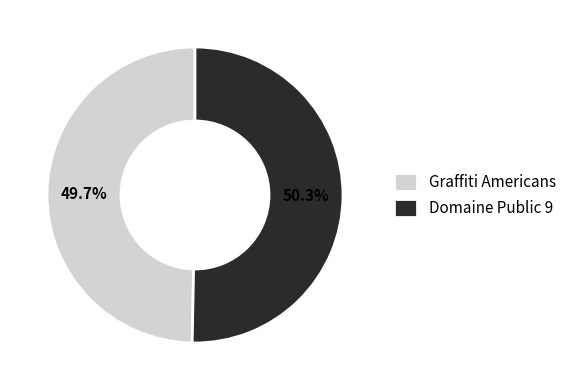

What percentage do Graffiti Americans and Domaine Public 9 together represent?

100.0%